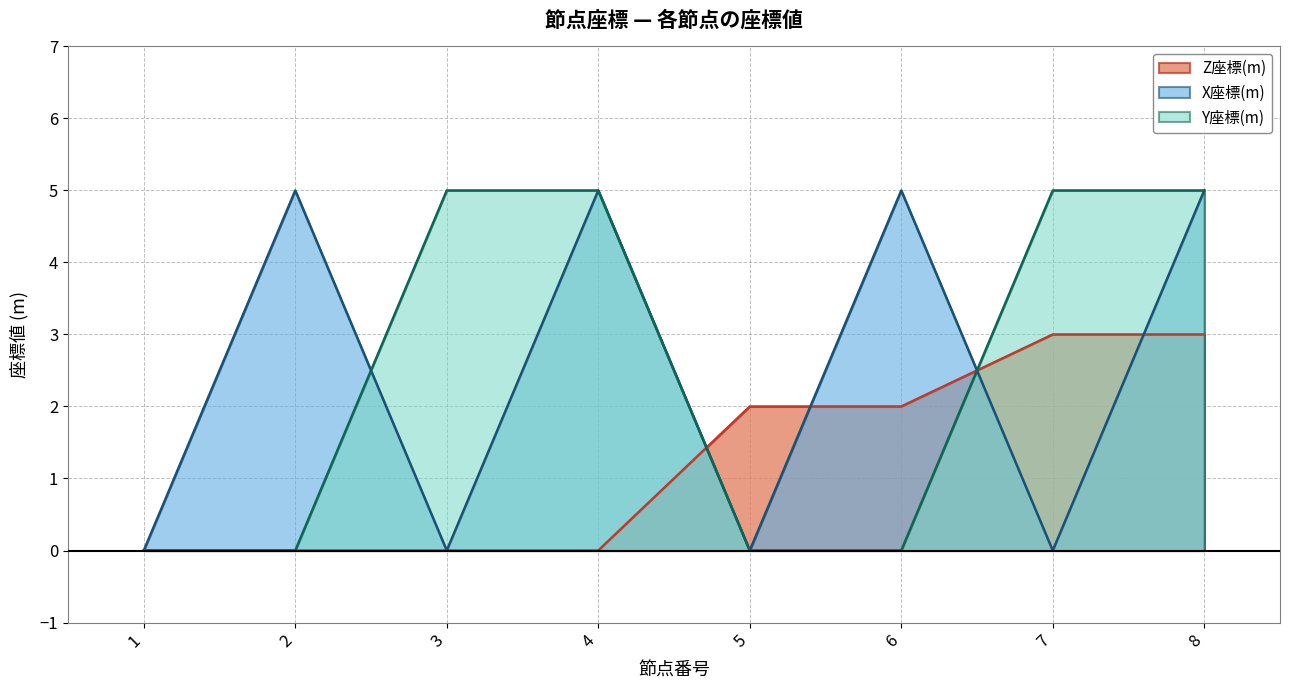

True or false: Y座標(m) has a value of 5 at 8.

True